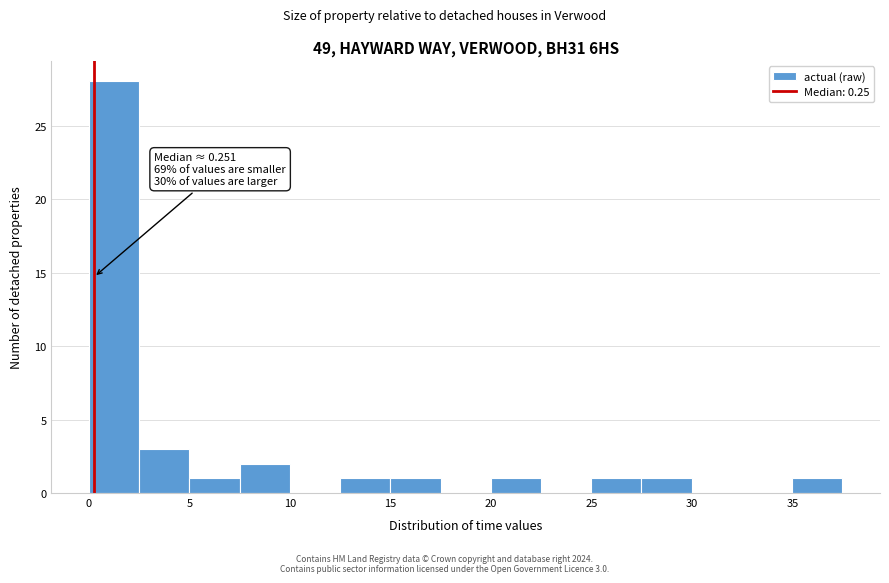

Which range on the x-axis has the tallest bar?

0.0 to 2.5